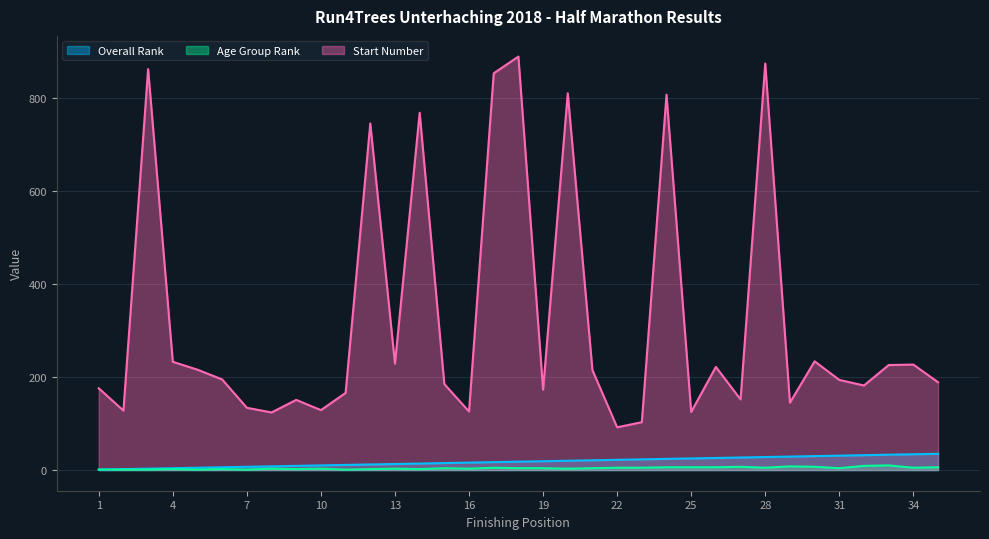

Reading left to right, extract all data points from this chart.

Overall Rank: 1	2	3	4	5	6	7	8	9	10	11	12	13	14	15	16	17	18	19	20	21	22	23	24	25	26	27	28	29	30	31	32	33	34	35
Age Group Rank: 1	1	1	2	1	2	1	3	2	3	1	2	3	2	4	3	5	4	4	3	4	5	5	6	6	6	7	5	8	7	4	9	10	5	6
Start Number: 176	128	863	233	216	195	134	124	151	129	166	746	229	769	185	126	854	890	173	811	215	92	103	808	125	222	152	875	145	234	194	182	226	227	189